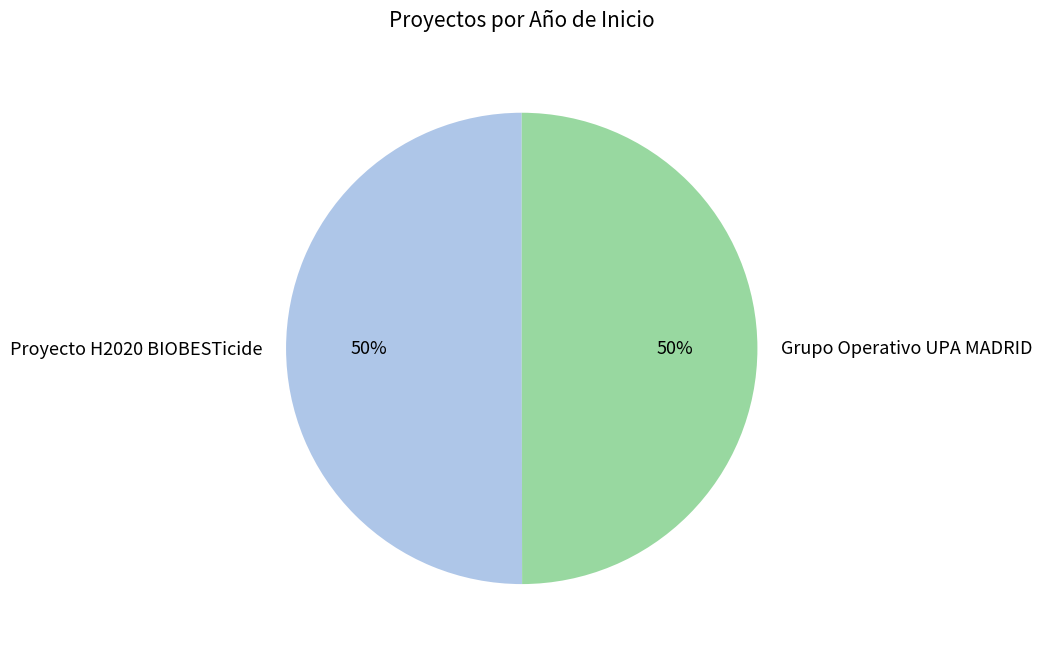

To the nearest percent, what is the average slice percentage?

50%